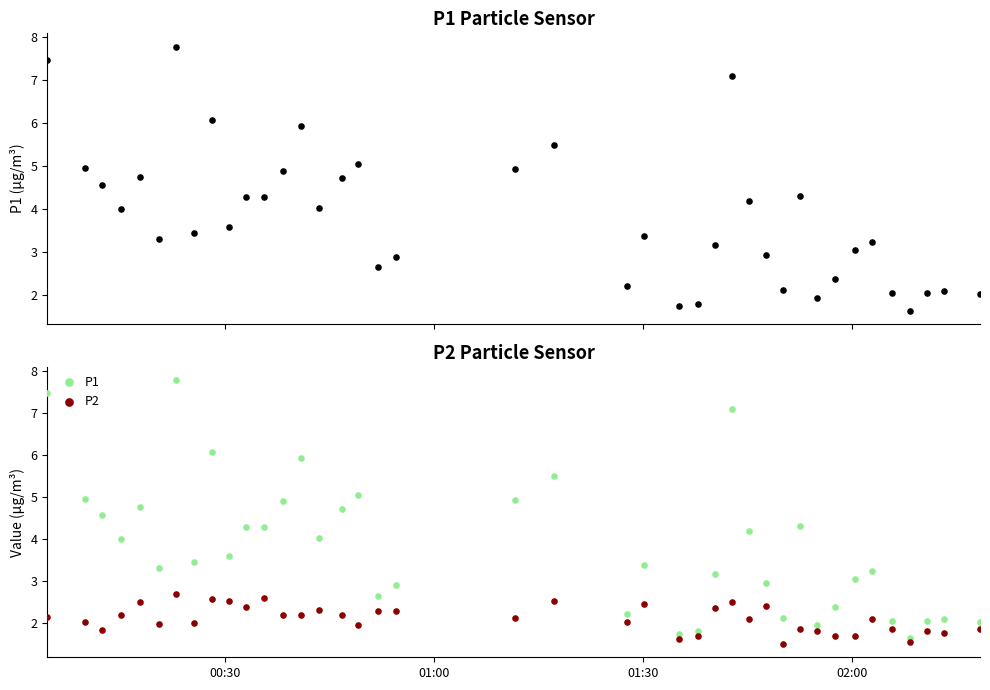

Is the value of P1 at 22 greater than the value of P2 at 15?

Yes